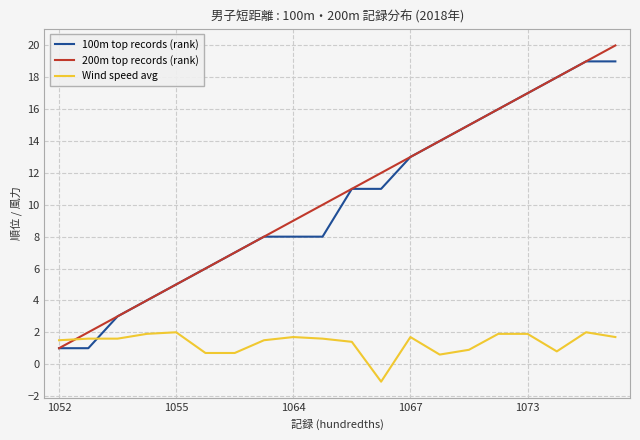

Count the number of categories in the chart.

20